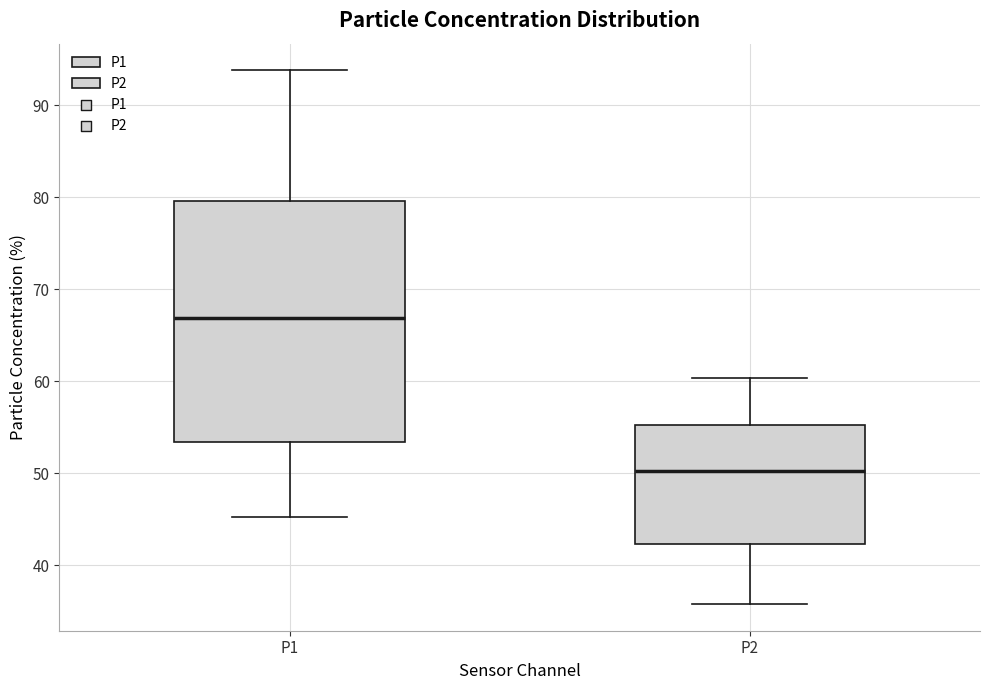

Reading left to right, transcribe this box plot: for each box, give where its median line is, the range the box spans, and where its two whiskers end, as read against the y-axis. The values are not printed on the chart, so give them approximately, as read against the axis.

P1: median 67, box 53 to 80, whiskers 45 to 94
P2: median 50, box 42 to 55, whiskers 36 to 60